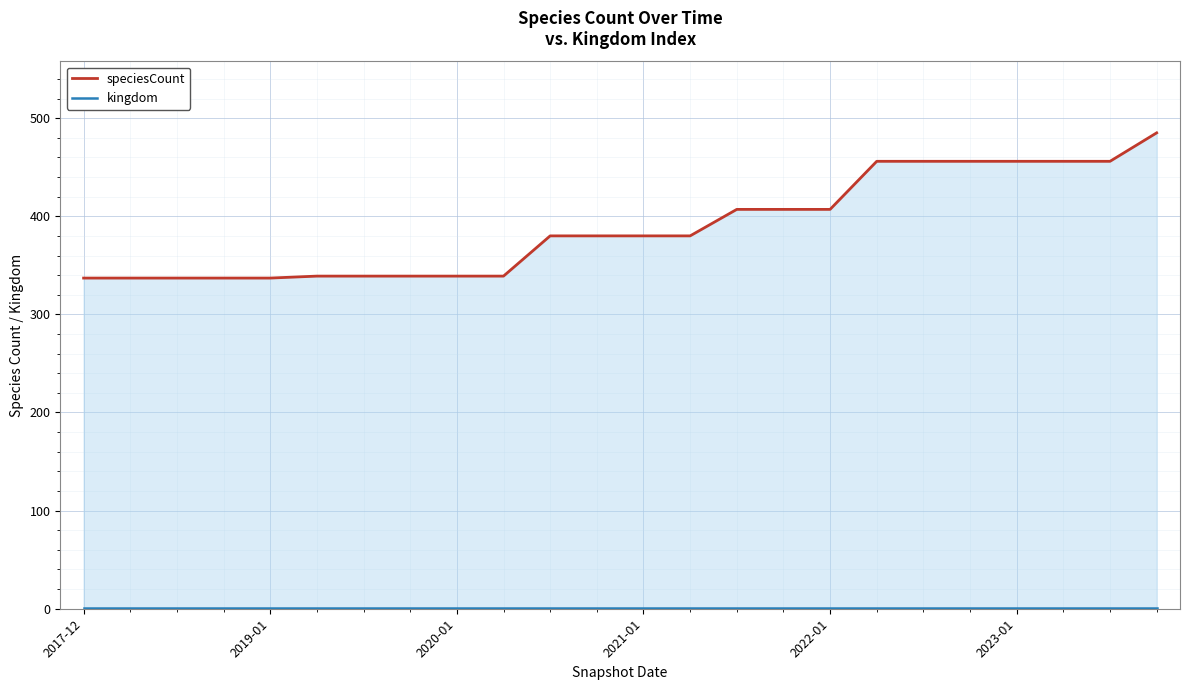

Which series has the widest spread of values?

speciesCount